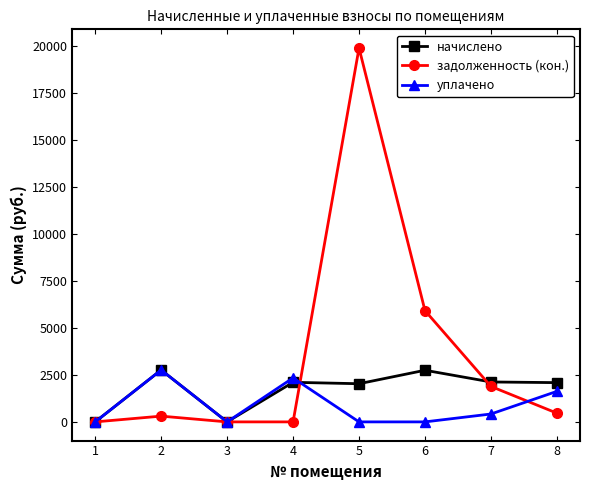

What is the value of the задолженность (кон.) point at the 8th from the left?

464.3